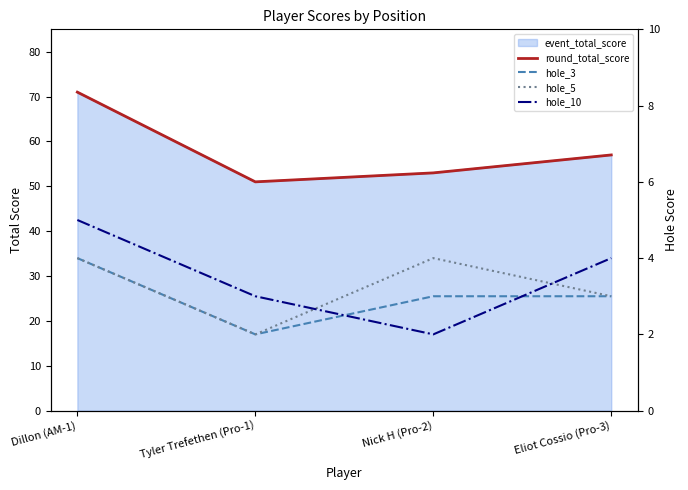

What is the difference between the second highest and minimum values in the round_total_score series?

6